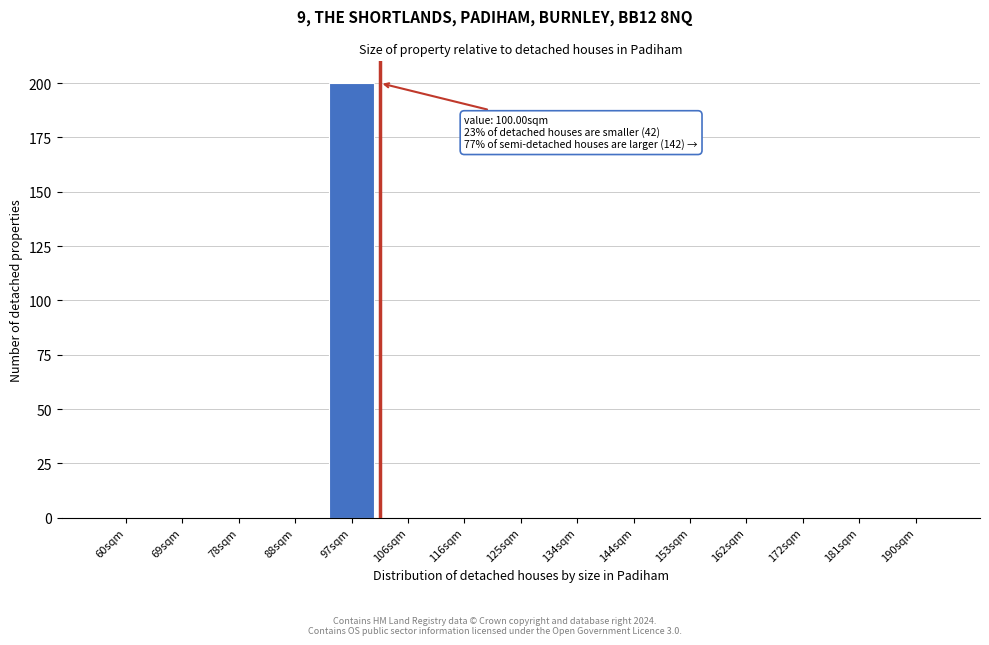

Reading left to right, what are all the values shown in this chart?

60sqm=0	69sqm=0	78sqm=0	88sqm=0	97sqm=200	106sqm=0	116sqm=0	125sqm=0	134sqm=0	144sqm=0	153sqm=0	162sqm=0	172sqm=0	181sqm=0	190sqm=0